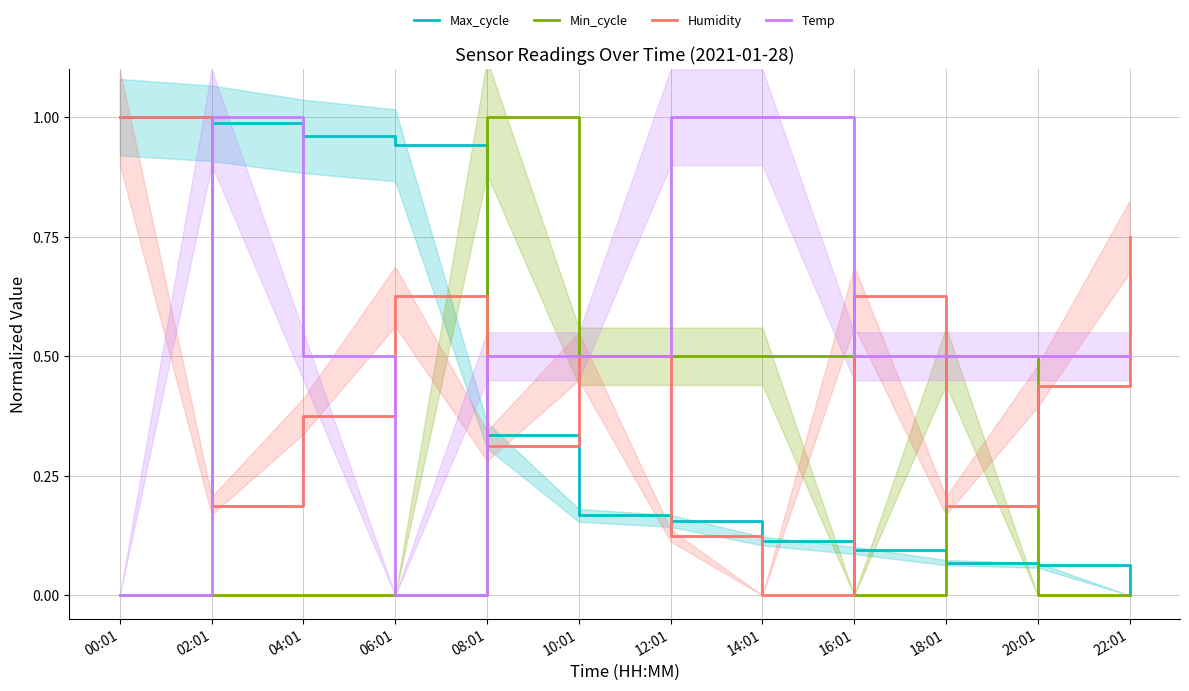

List the series in order of their peak value, lowest first.

Max_cycle, Min_cycle, Humidity, Temp